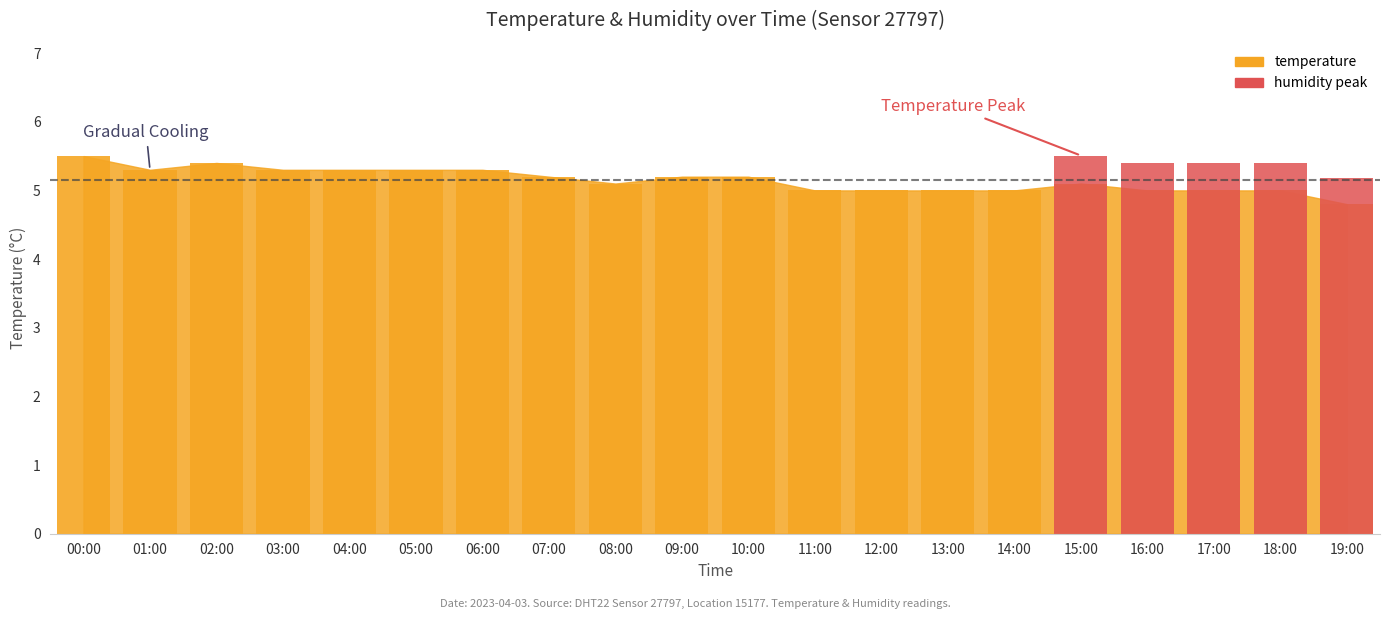

Does the chart contain any negative values?

No